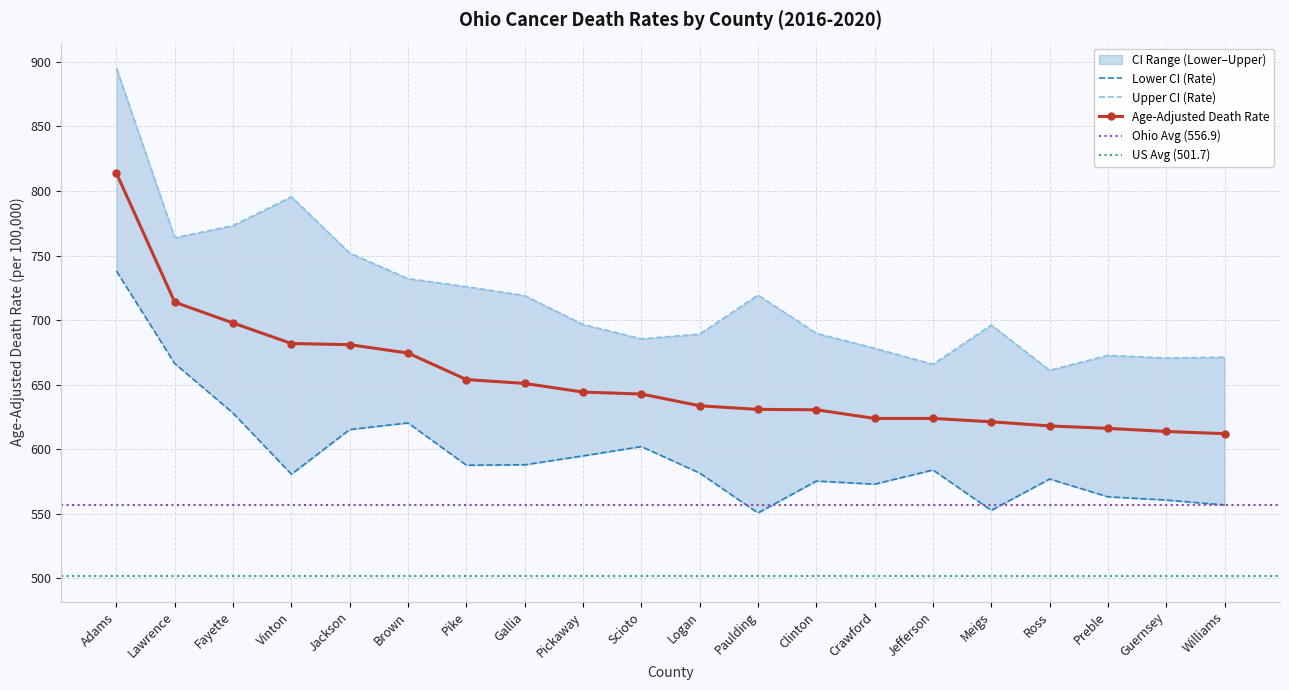

What position from the left is Ross?

17